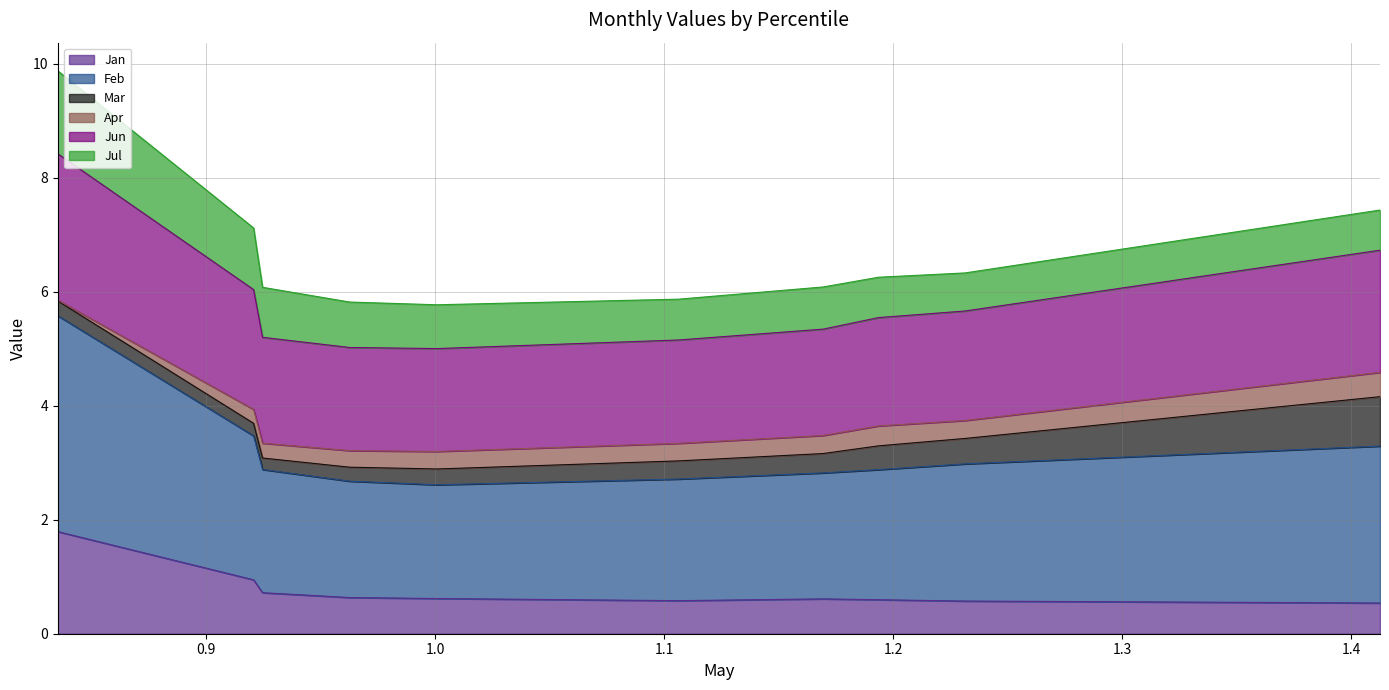

True or false: Feb has a value of 3.1 at pct25.

True